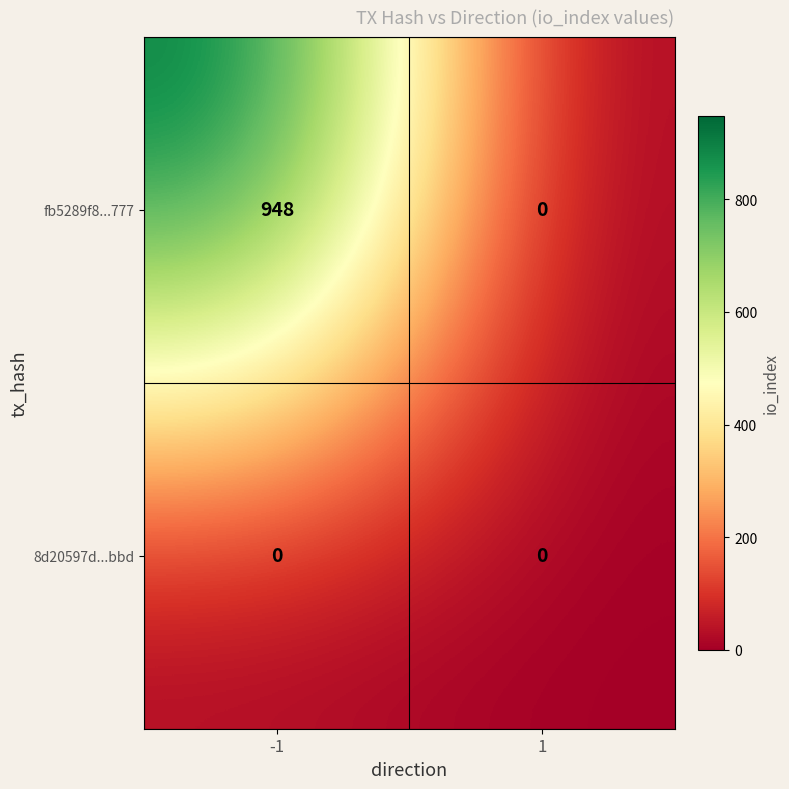

The fb5289f8...777 series shows 300 at 1. True or false?

False